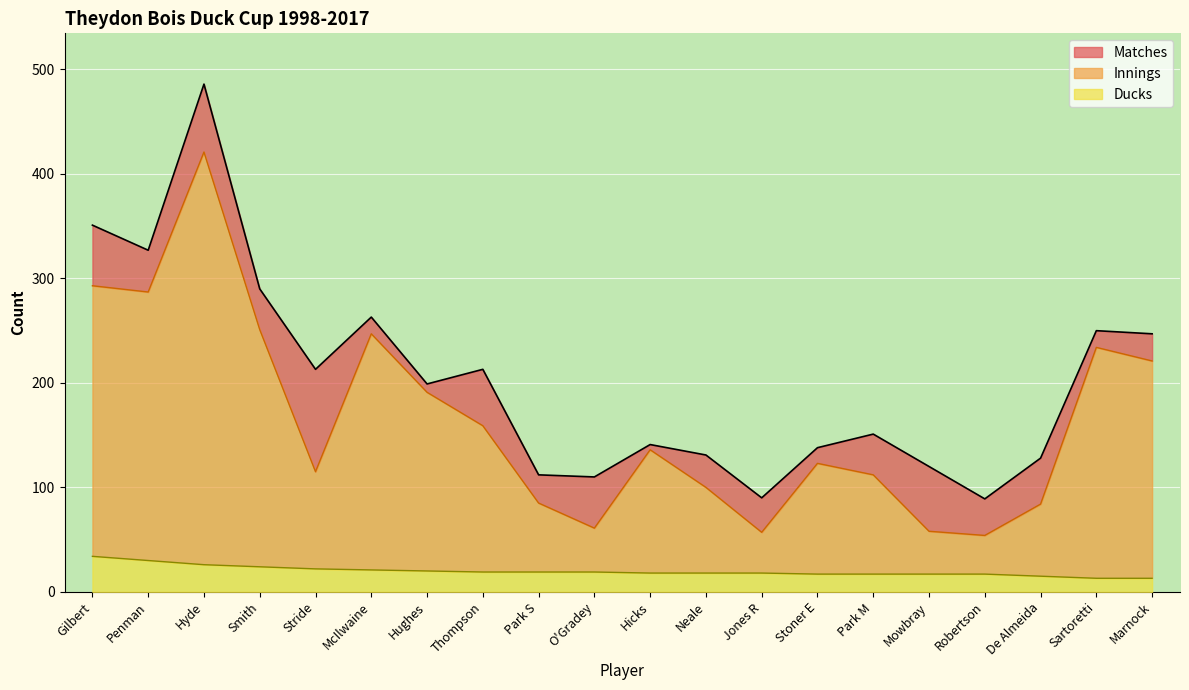

What is the value of the Ducks point at the 18th from the left?

15